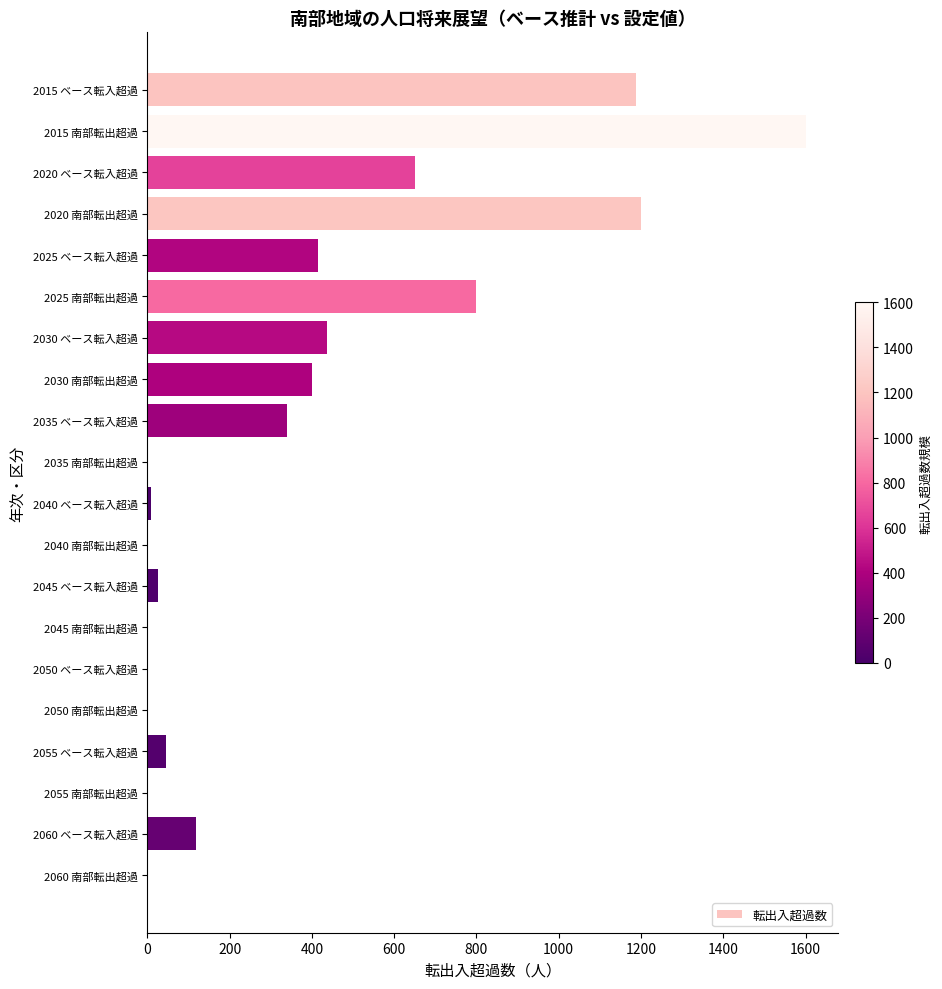

What is the change in value from 2025 南部転出超過 to 2060 南部転出超過?

-800.0